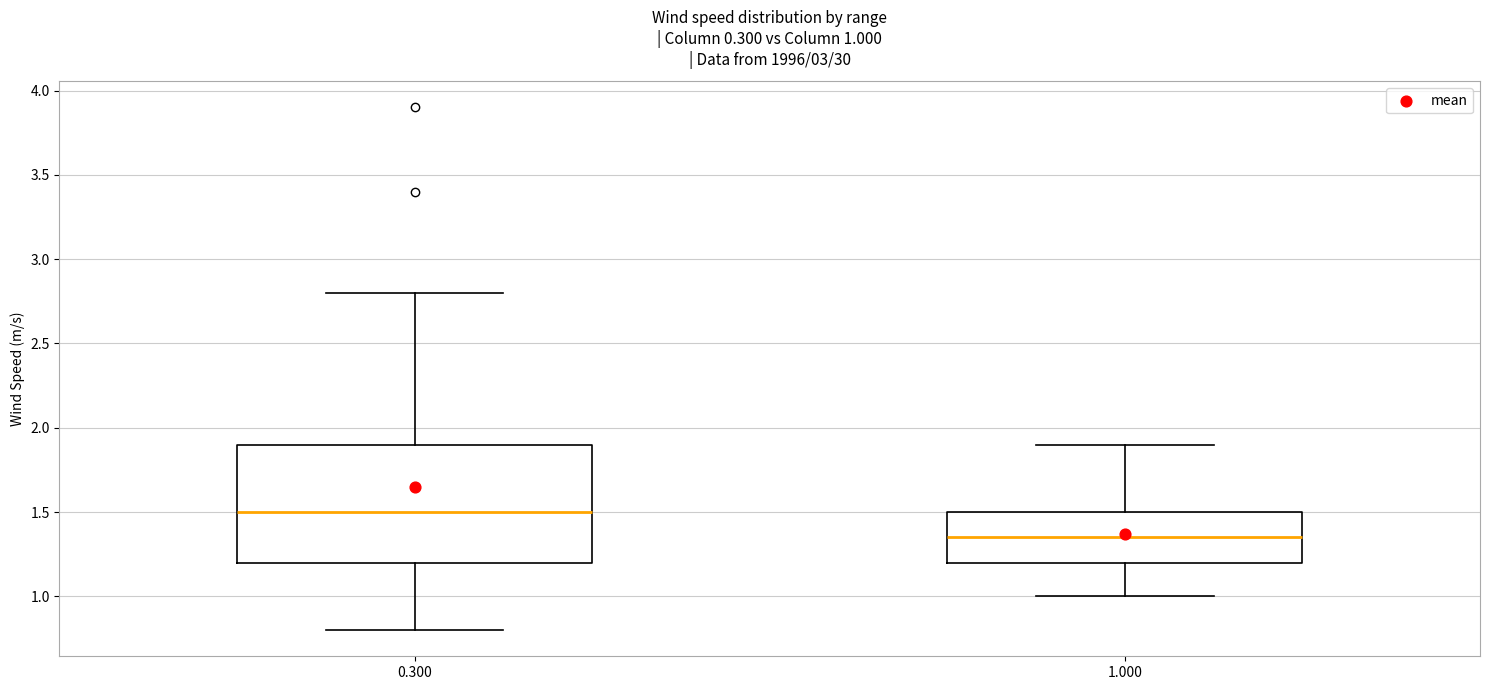

Which box is the tallest, from its lower edge to its upper edge?

0.300